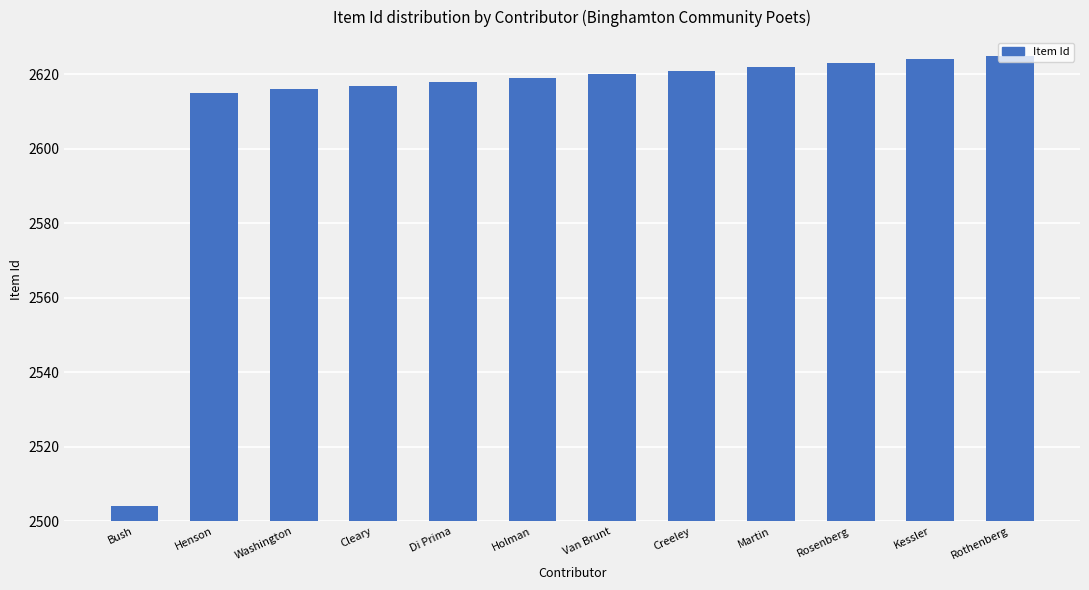

What is the difference between the maximum and minimum values?

121